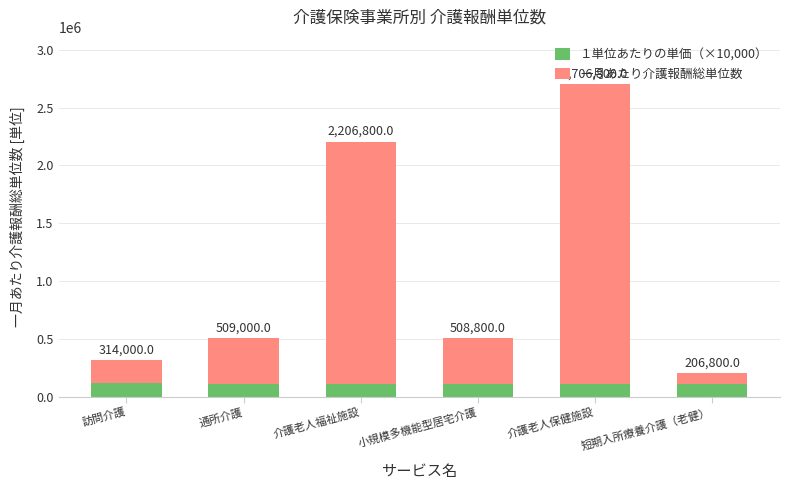

What are all the series names shown in the legend?

１単位あたりの単価（×10,000）, 一月あたり介護報酬総単位数